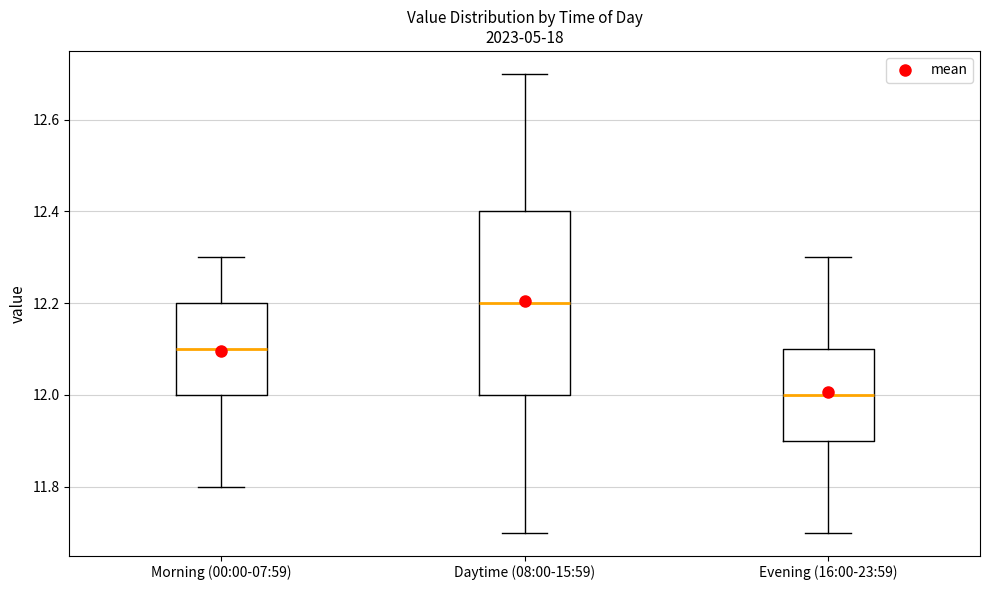

Reading left to right, read every box against the y-axis: the position of its median line, the range the box covers, and the ends of its whiskers. The values are not printed on the chart, so give them approximately, as read against the axis.

Morning (00:00-07:59): median 12.1, box 12.0 to 12.2, whiskers 11.8 to 12.3
Daytime (08:00-15:59): median 12.2, box 12.0 to 12.4, whiskers 11.7 to 12.7
Evening (16:00-23:59): median 12.0, box 11.9 to 12.1, whiskers 11.7 to 12.3